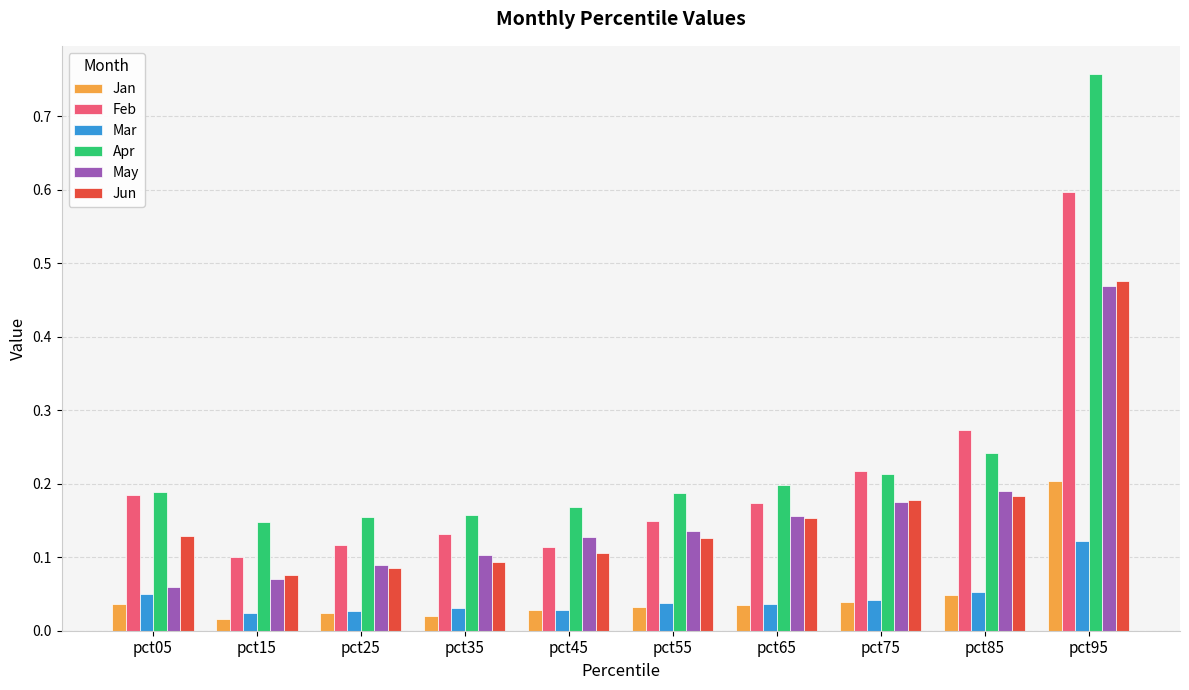

What is the difference between the maximum and minimum values in the May series?

0.4